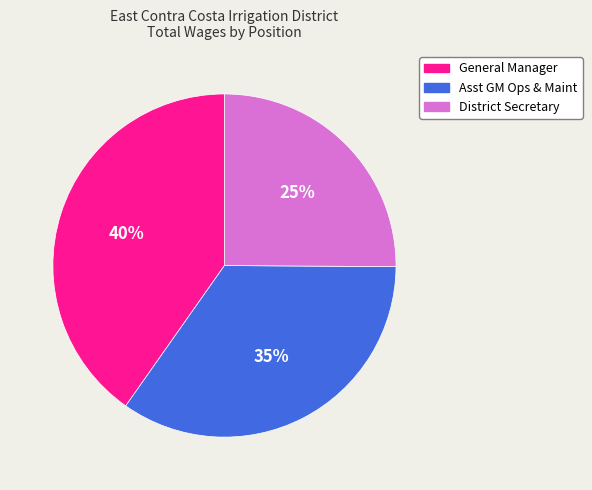

Rank the categories by value from highest to lowest.

General Manager, Asst GM Ops & Maint, District Secretary